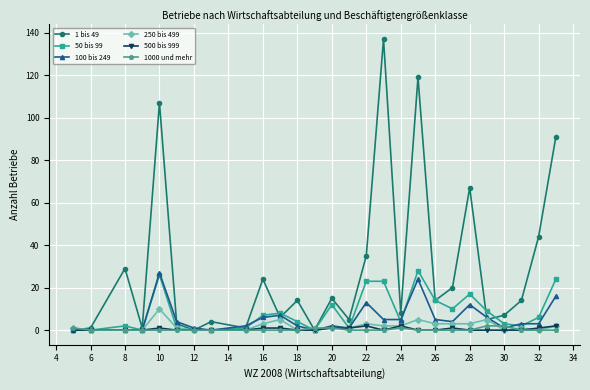

What are all the series names shown in the legend?

1 bis 49, 50 bis 99, 100 bis 249, 250 bis 499, 500 bis 999, 1000 und mehr